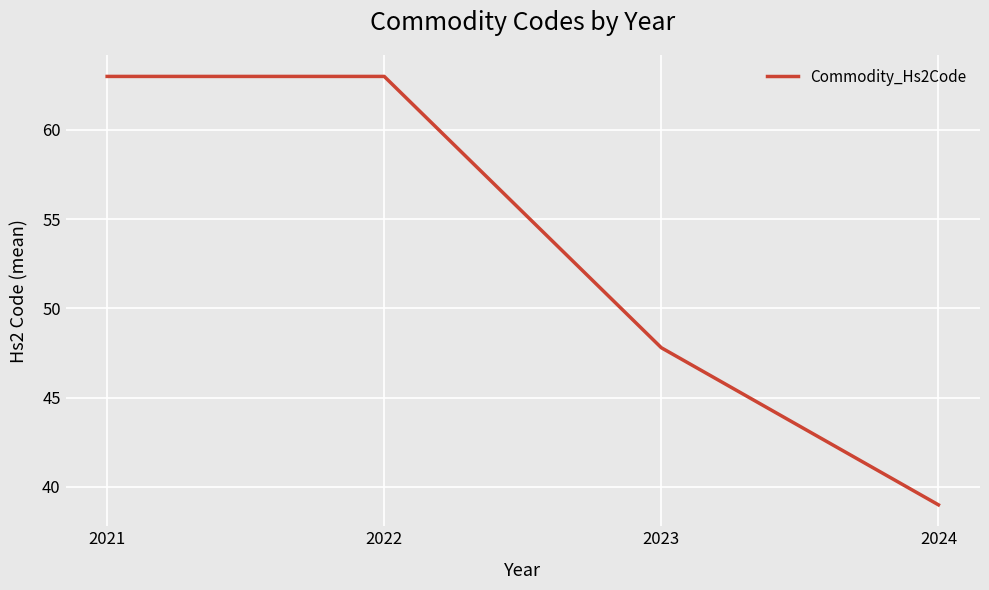

What is the smallest value displayed?

39.0